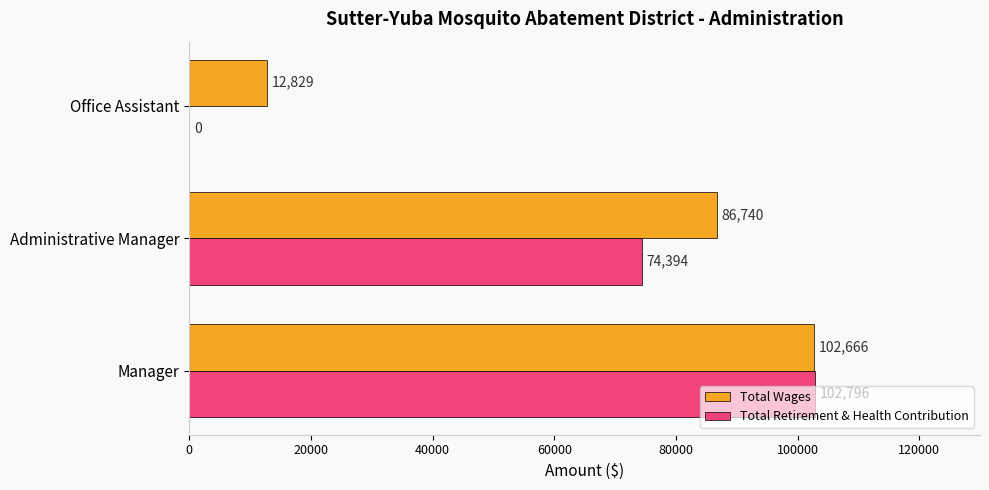

Between Manager and Administrative Manager, which series saw the biggest shift?

Total Retirement & Health Contribution